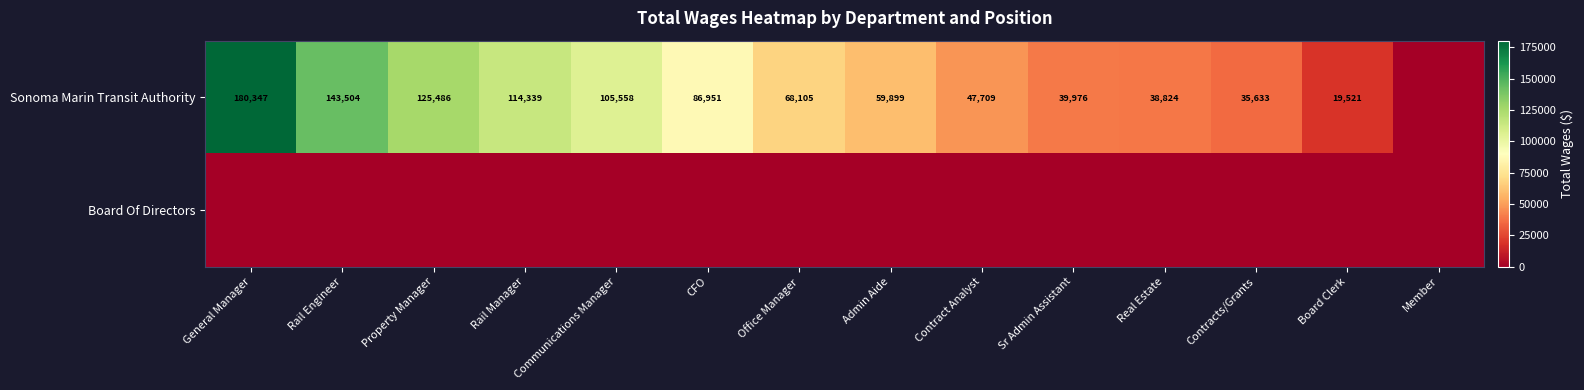

What is the difference between the highest and lowest values at CFO?

86951